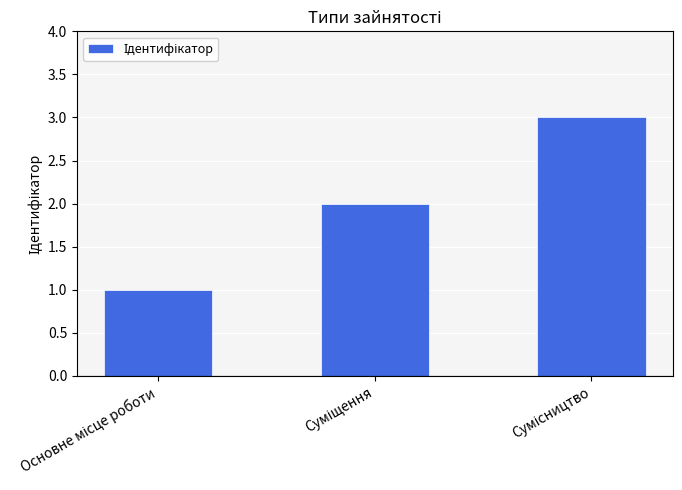

Does the chart contain stacked bars?

No